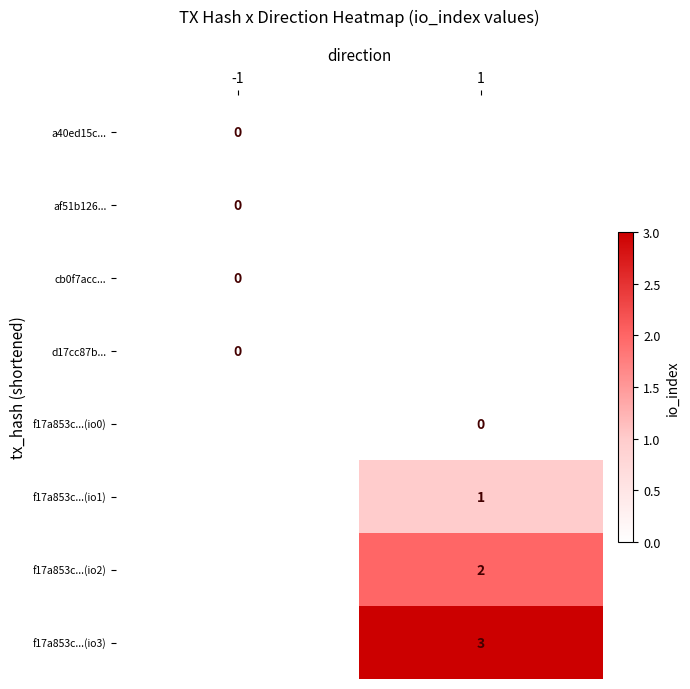

Is it true that f17a853c...(io2) equals 3 at 1?

False